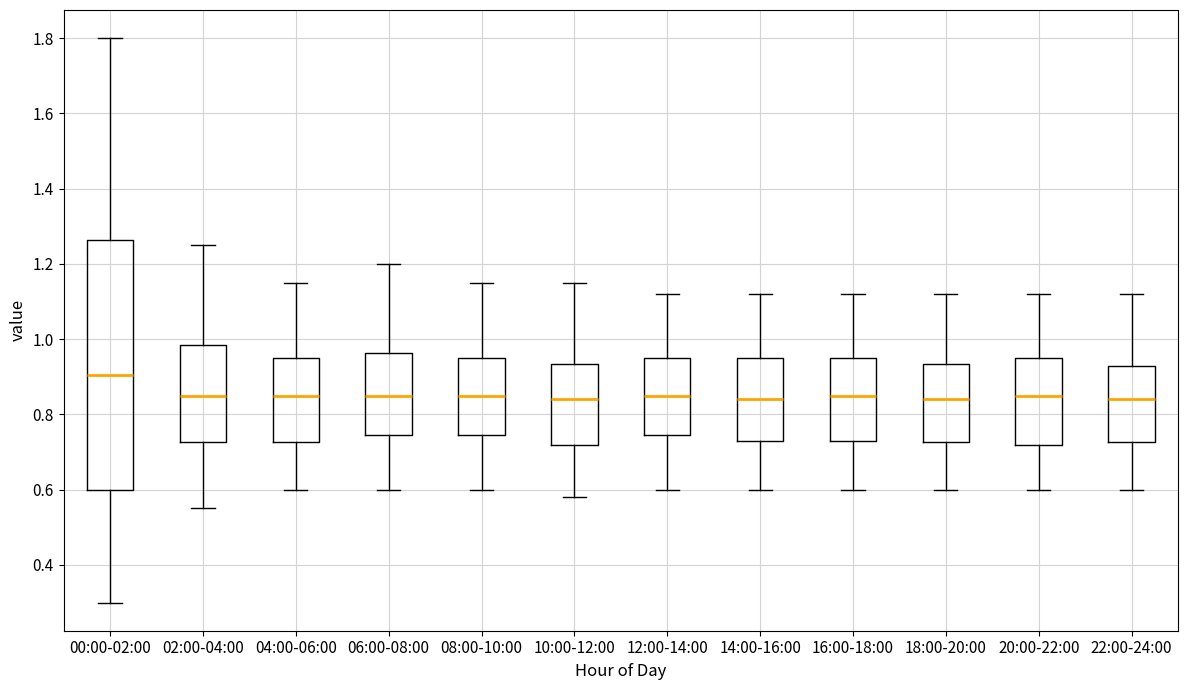

Which box has the highest median line?

00:00-02:00